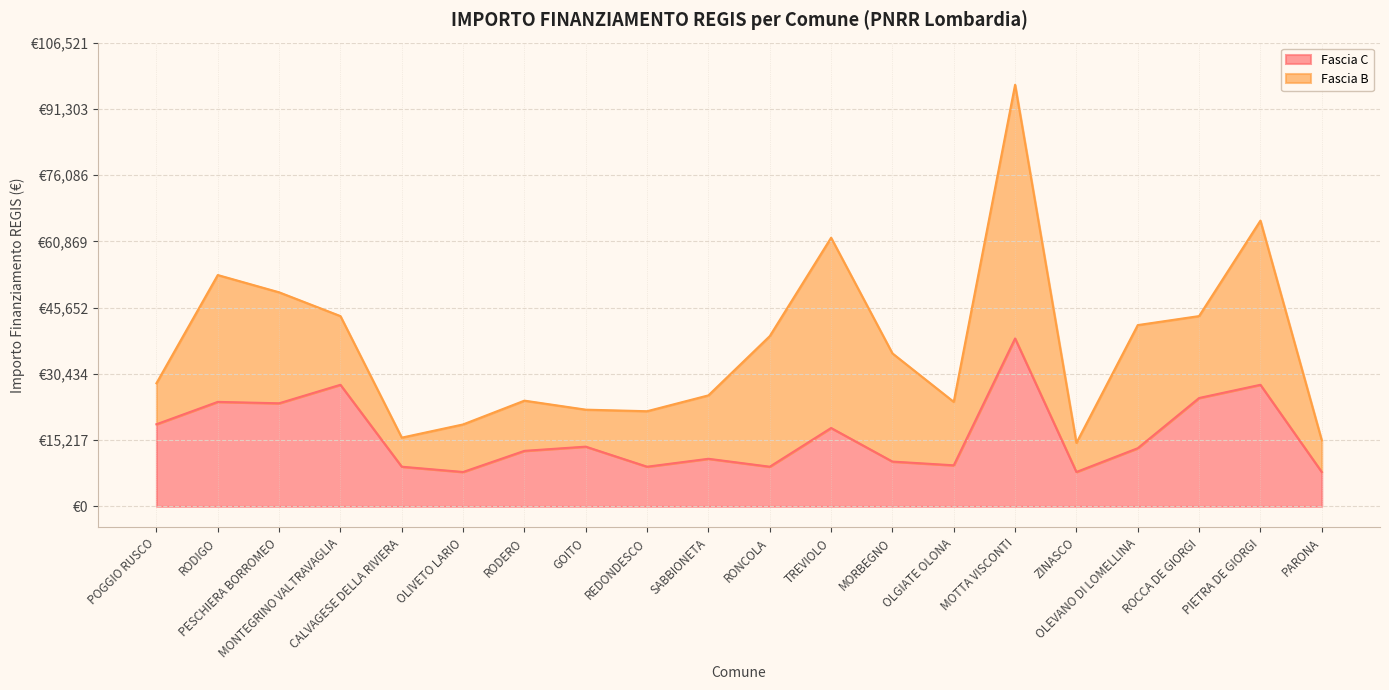

True or false: the data has more than 1 interior local peaks.

True